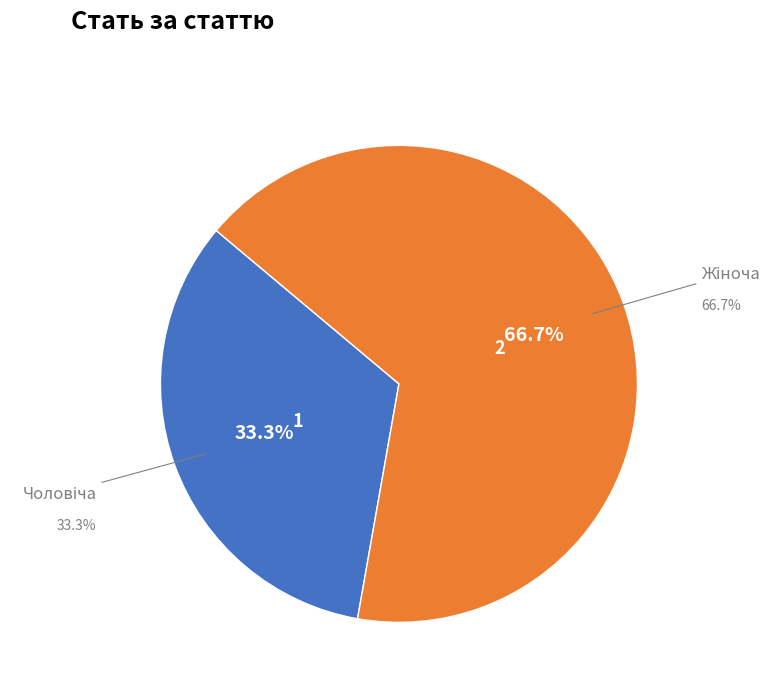

What is the change in value from Чоловіча to Жіноча?

+1